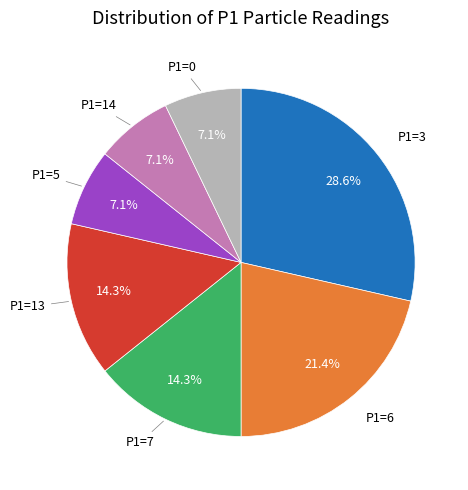

Is there a majority slice in this chart?

No